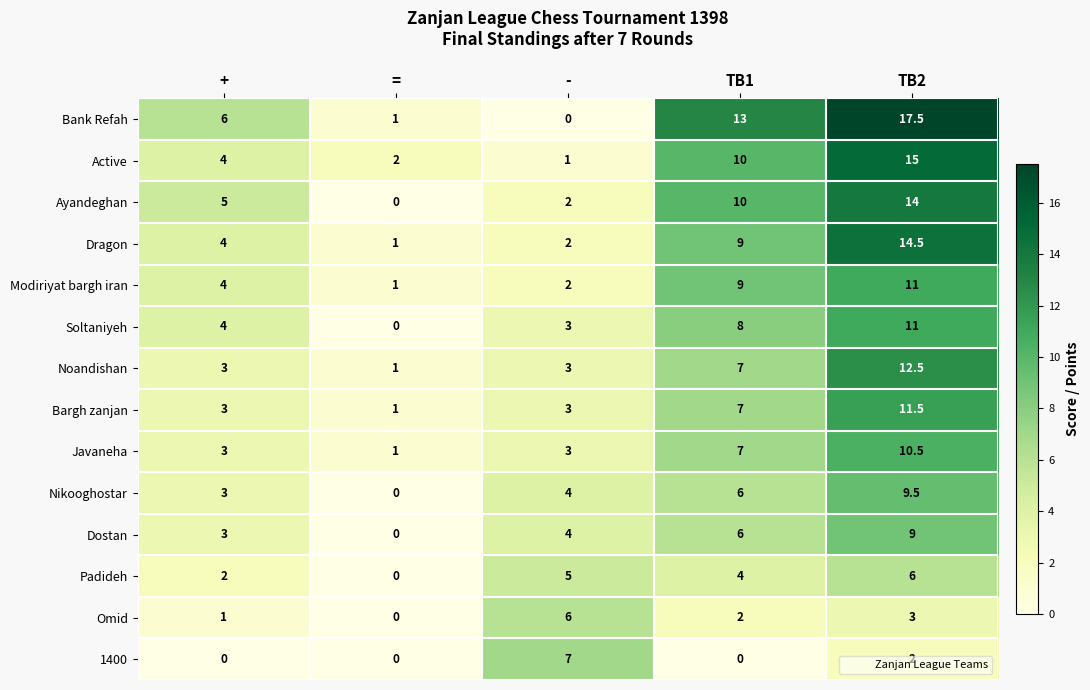

Which series changed the most between + and -?

1400